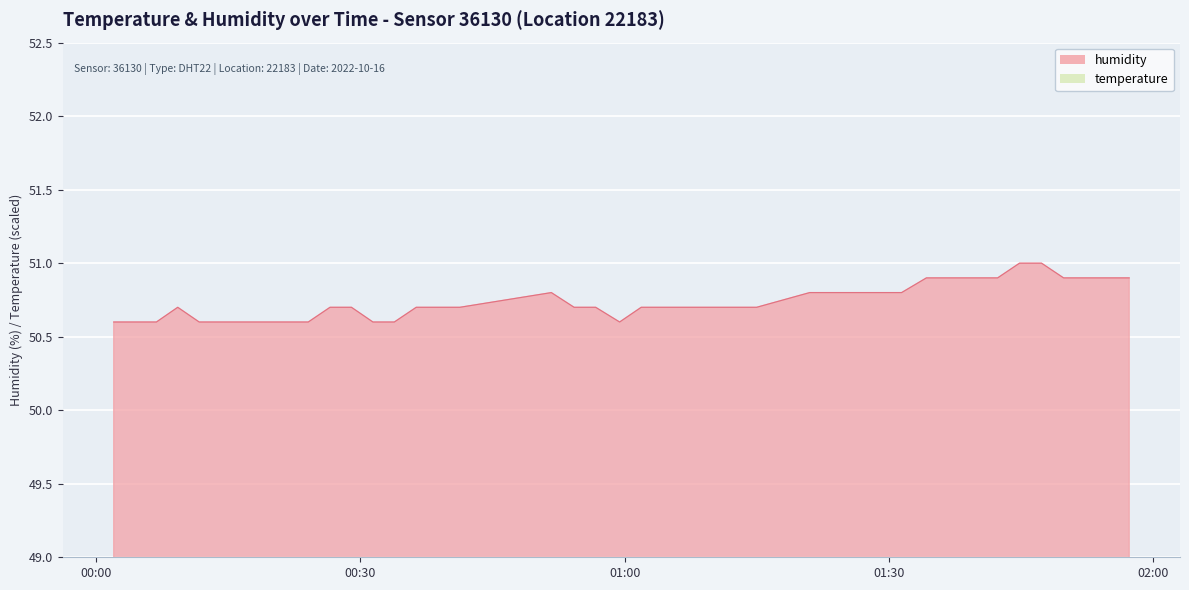

What is the average value of the humidity series?

50.7